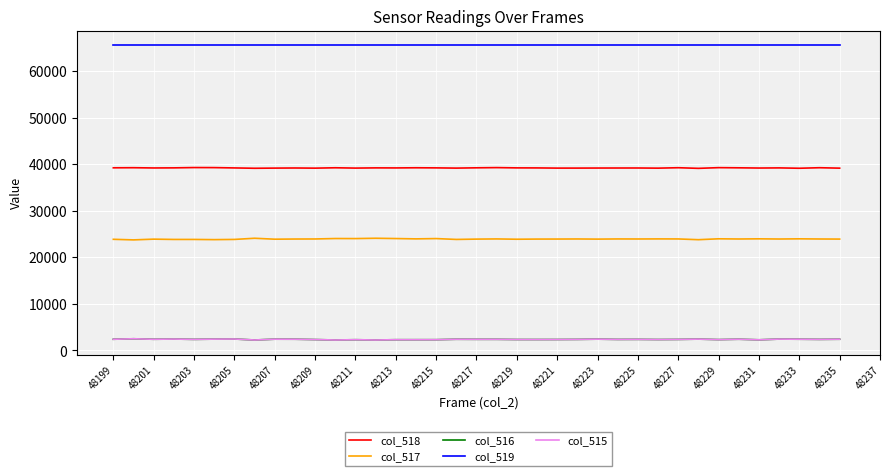

What is the minimum value for col_516?

2244